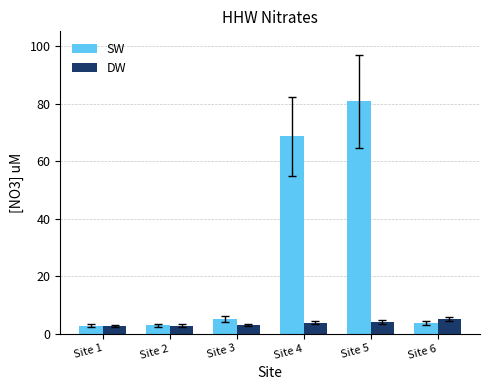

Which series has the largest range (max minus min)?

SW